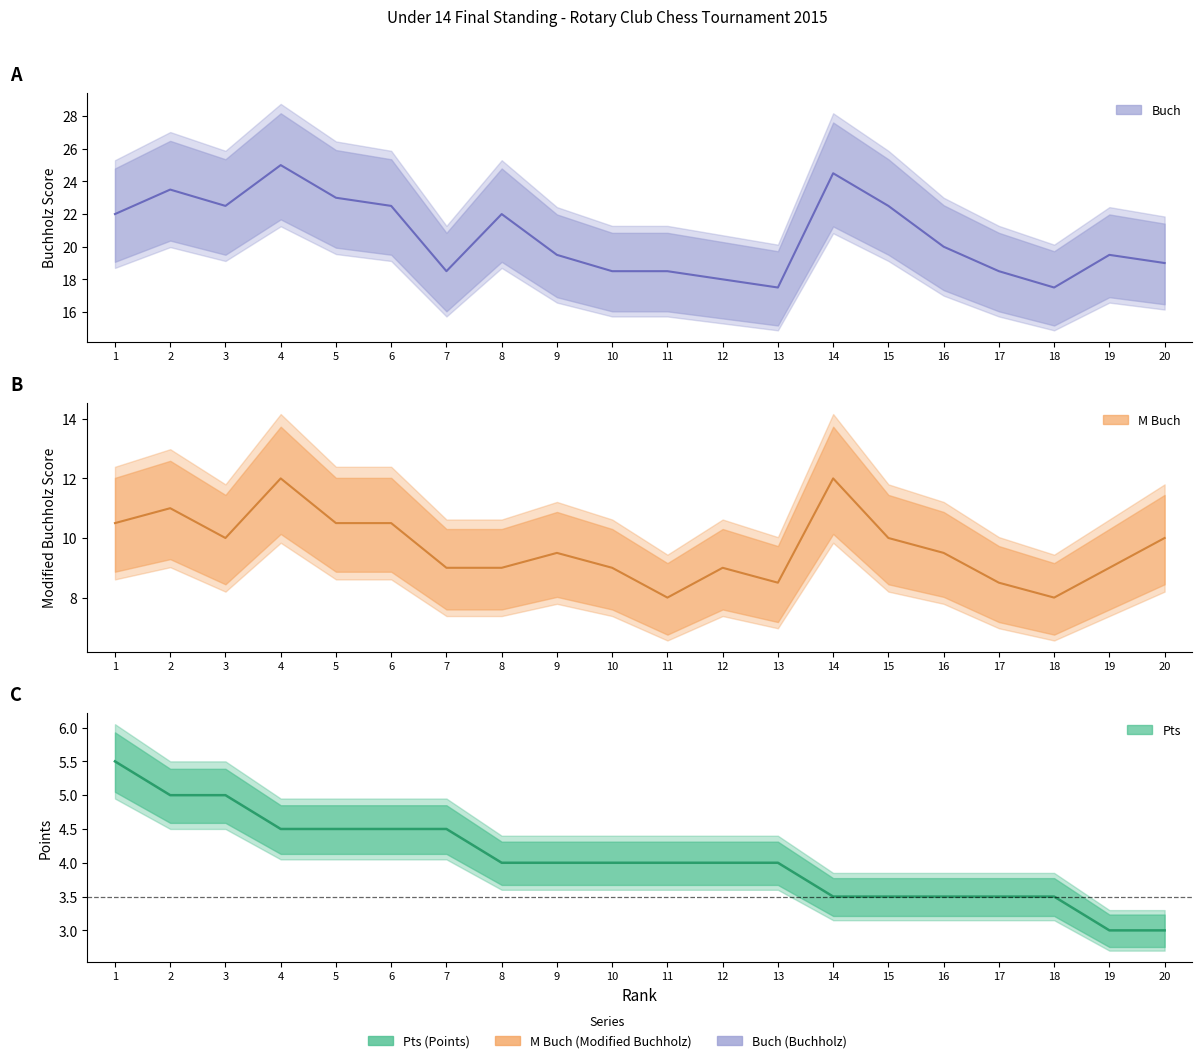

At which category is the sum across all series the highest?

4